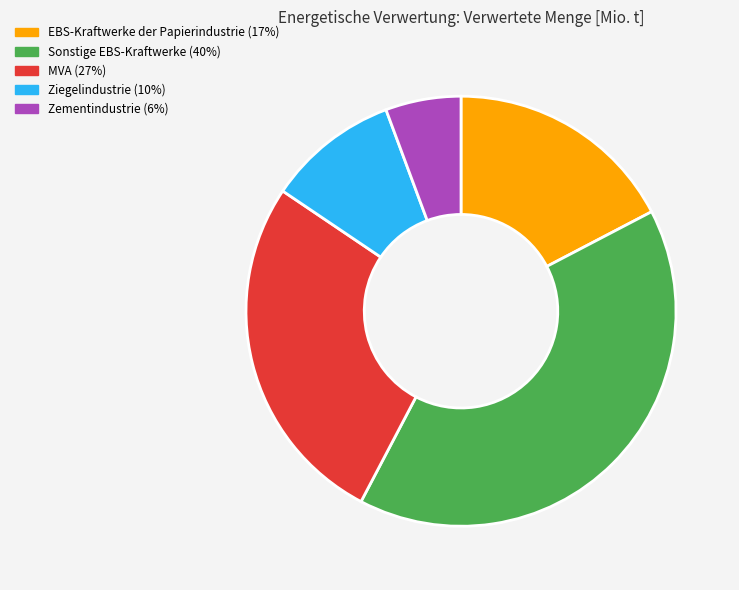

How many slices are in this pie chart?

5